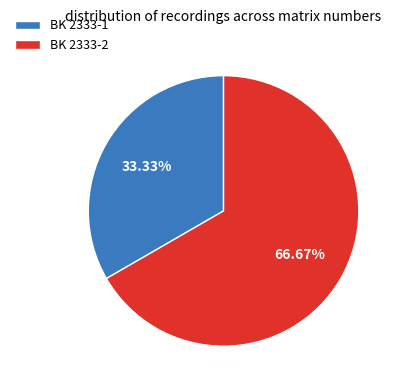

What is the largest slice in the pie chart?

BK 2333-2